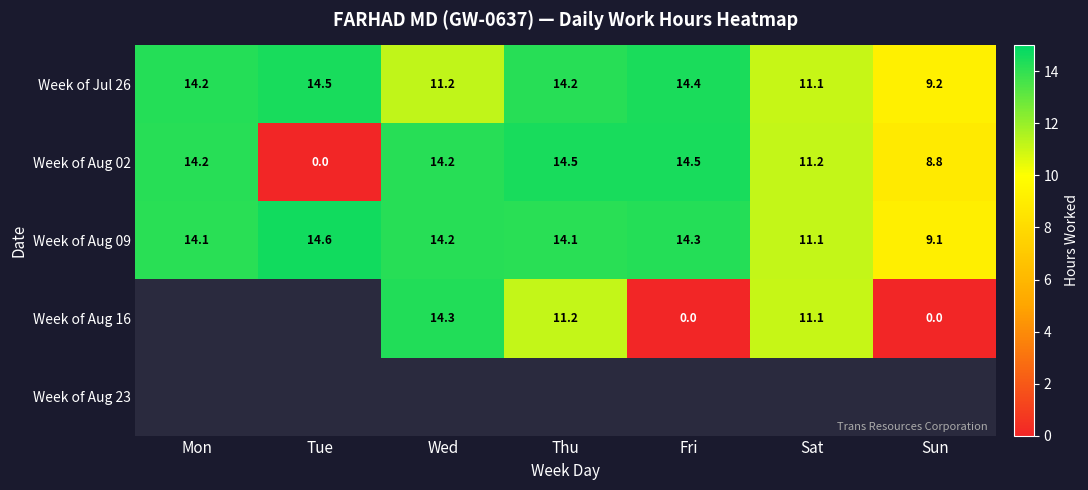

What is the maximum value shown in the chart?

14.6